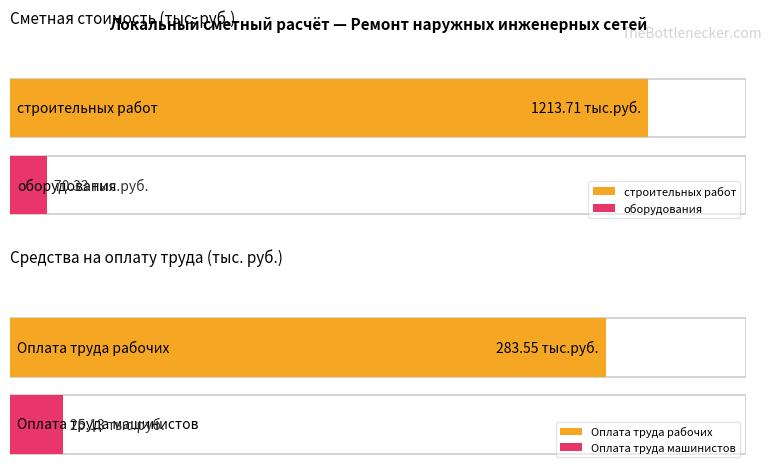

List the labels in order of Average utilization value, smallest first.

оборудования, строительных работ